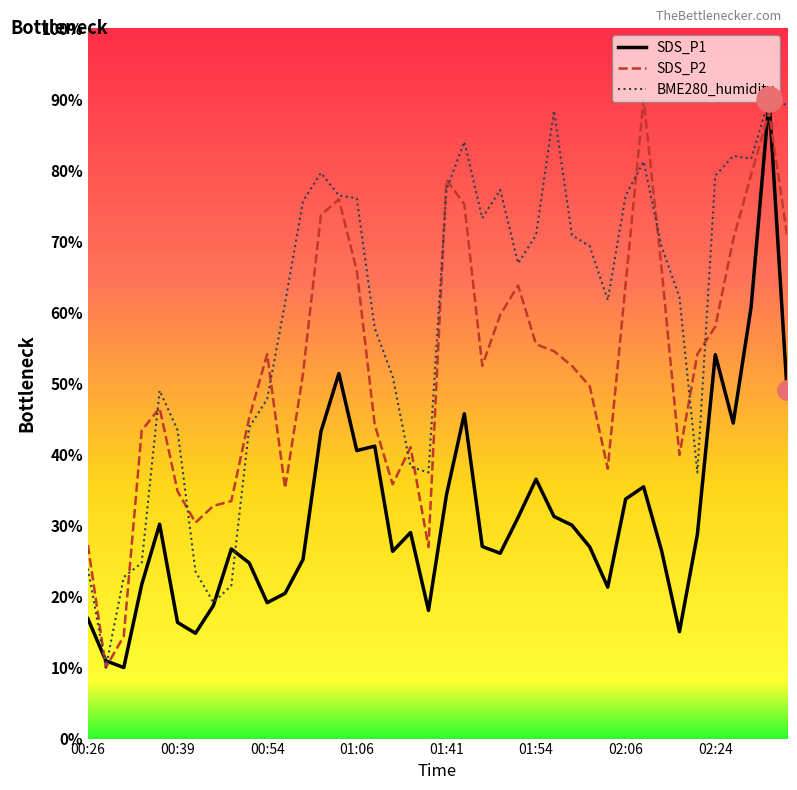

How many values in the SDS_P2 series are below 52?

19